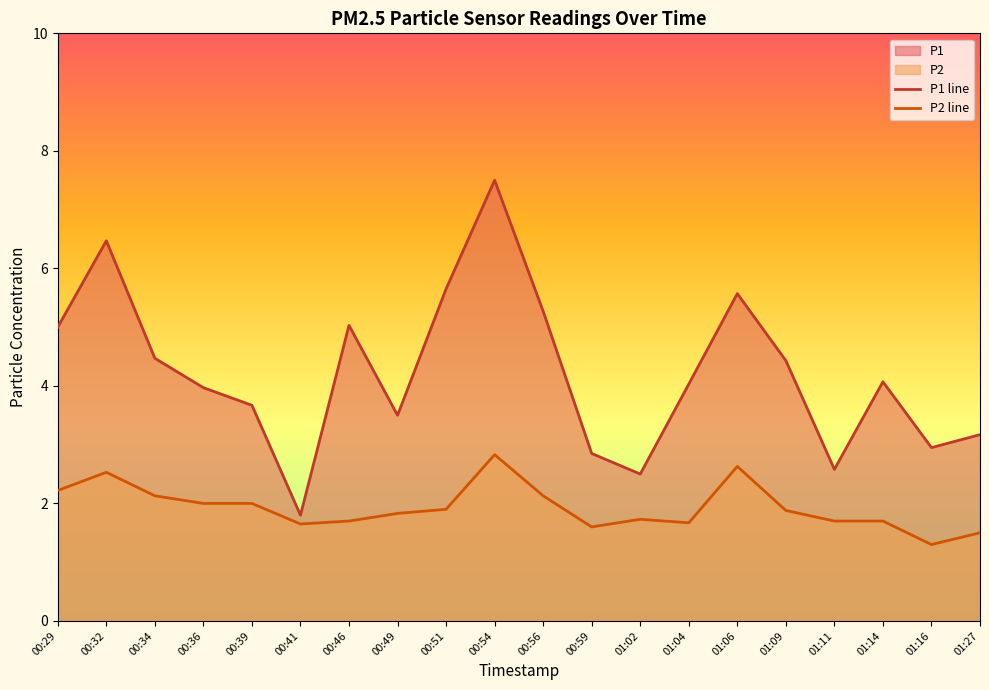

Reading right to left, extract all data points from this chart.

P1 line: 3.2	3.0	4.1	2.6	4.4	5.6	4.0	2.5	2.9	5.3	7.5	5.7	3.5	5.0	1.8	3.7	4.0	4.5	6.5	5.0
P2 line: 1.5	1.3	1.7	1.7	1.9	2.6	1.7	1.7	1.6	2.1	2.8	1.9	1.8	1.7	1.6	2.0	2.0	2.1	2.5	2.2